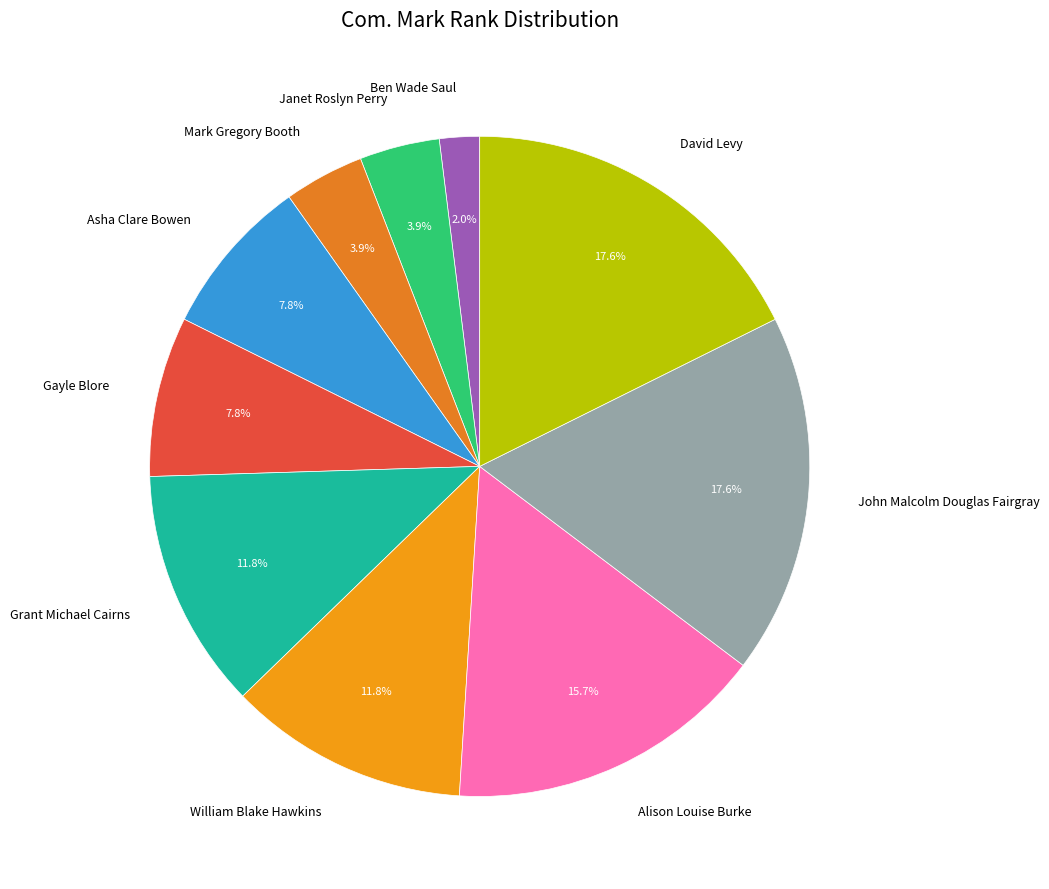

Does any single category account for the majority?

No